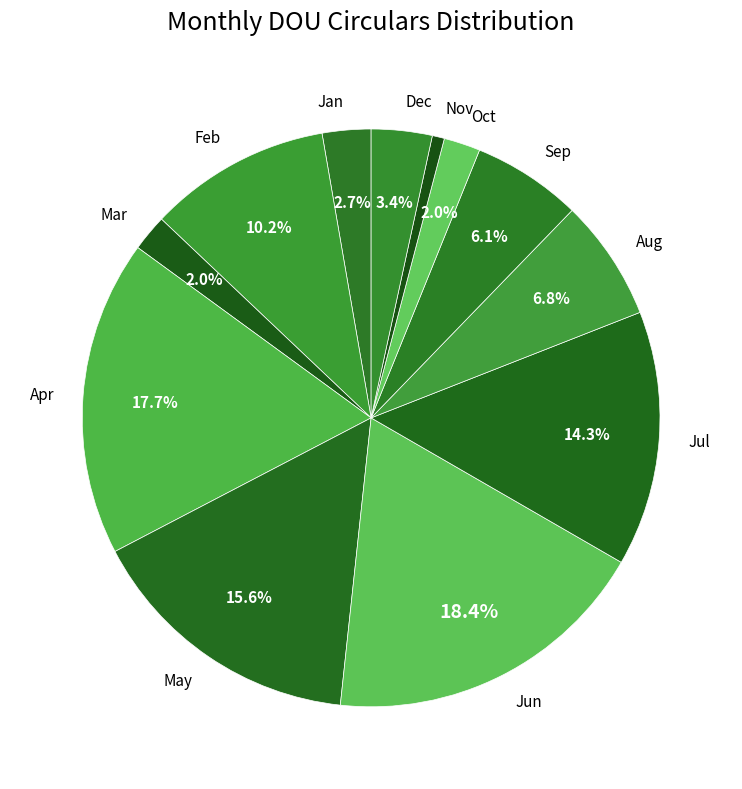

Is there a majority slice in this chart?

No